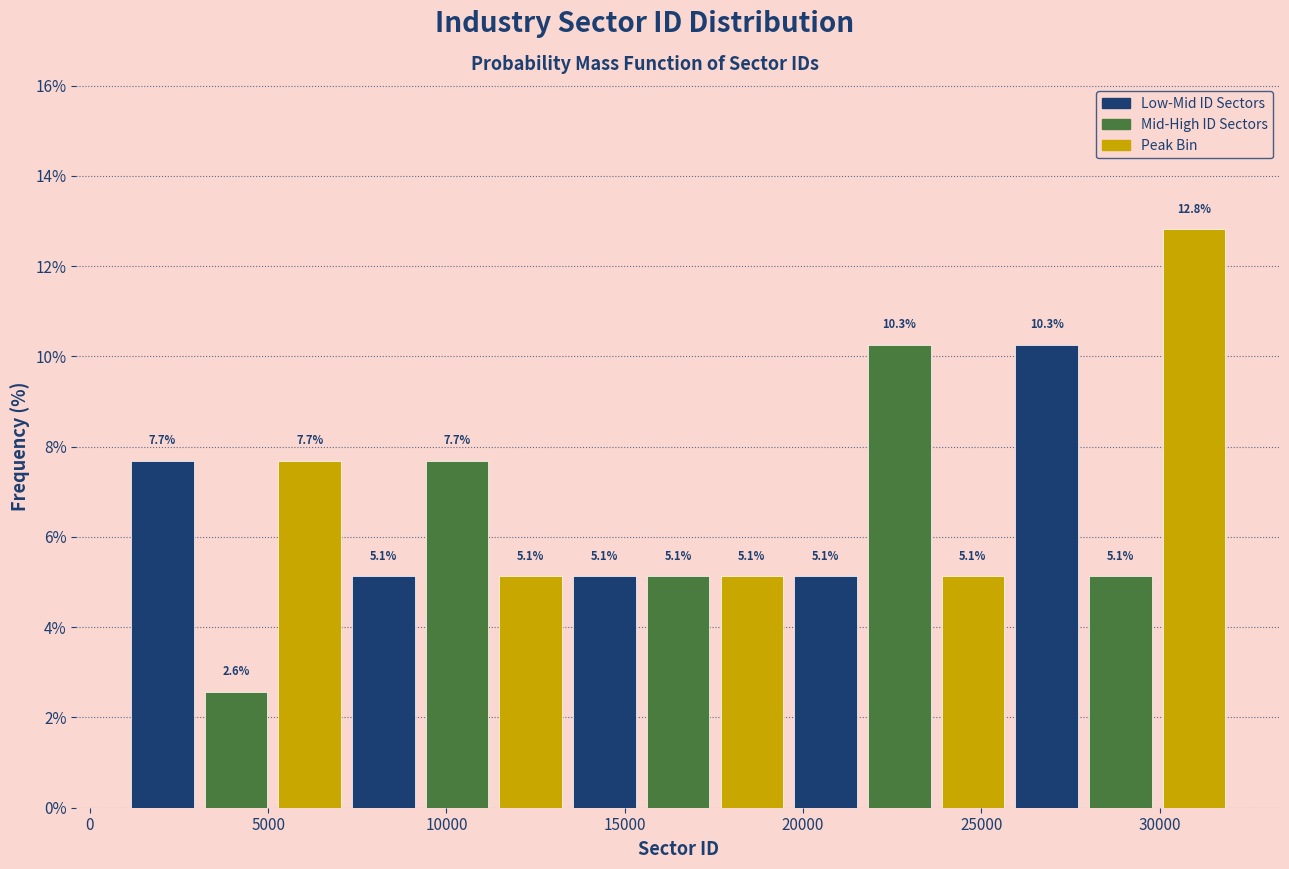

Reading left to right, transcribe this chart: for each bar, give the range it covers on the x-axis and its height. The bar edges are not printed on the chart, so give them approximately, as read against the axis.

1000 to 3000: 7.7
3000 to 5000: 2.6
5000 to 7000: 7.7
7000 to 9500: 5.1
9500 to 11500: 7.7
11500 to 13500: 5.1
13500 to 15500: 5.1
15500 to 17500: 5.1
17500 to 19500: 5.1
19500 to 21500: 5.1
21500 to 23500: 10.3
23500 to 26000: 5.1
26000 to 28000: 10.3
28000 to 30000: 5.1
30000 to 32000: 12.8